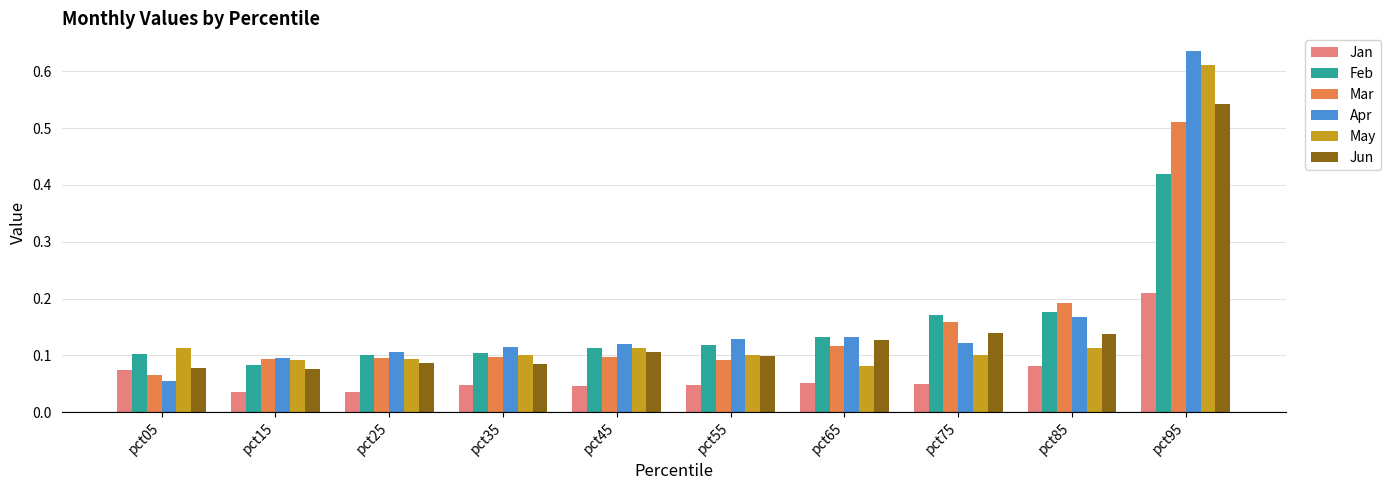

Is it true that Feb equals 0.2 at pct65?

False